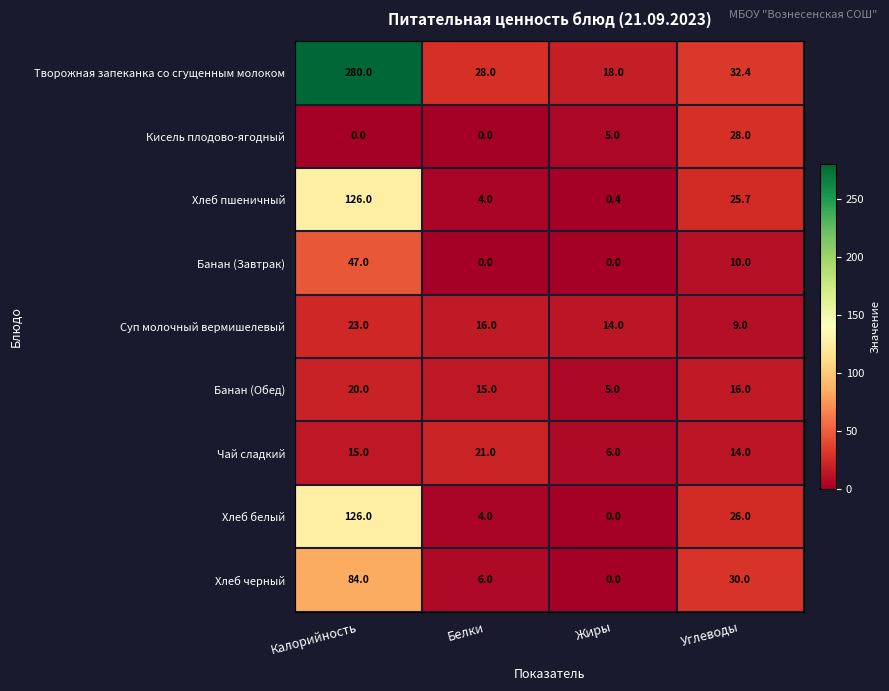

What is the difference between the second highest and second lowest values in the Творожная запеканка со сгущенным молоком series?

4.4